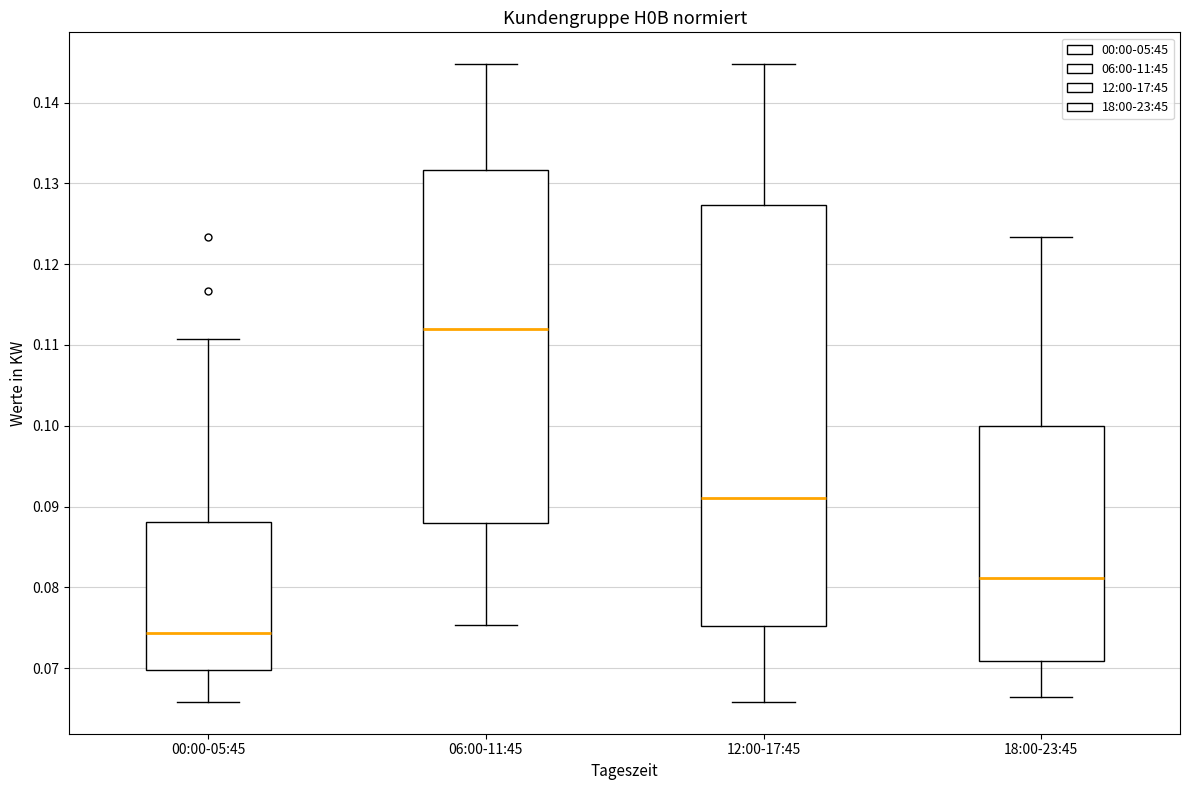

Reading left to right, read every box against the y-axis: the position of its median line, the range the box covers, and the ends of its whiskers. The values are not printed on the chart, so give them approximately, as read against the axis.

00:00-05:45: median 0.074, box 0.070 to 0.088, whiskers 0.066 to 0.111
06:00-11:45: median 0.112, box 0.088 to 0.132, whiskers 0.075 to 0.145
12:00-17:45: median 0.091, box 0.075 to 0.127, whiskers 0.066 to 0.145
18:00-23:45: median 0.081, box 0.071 to 0.100, whiskers 0.066 to 0.123